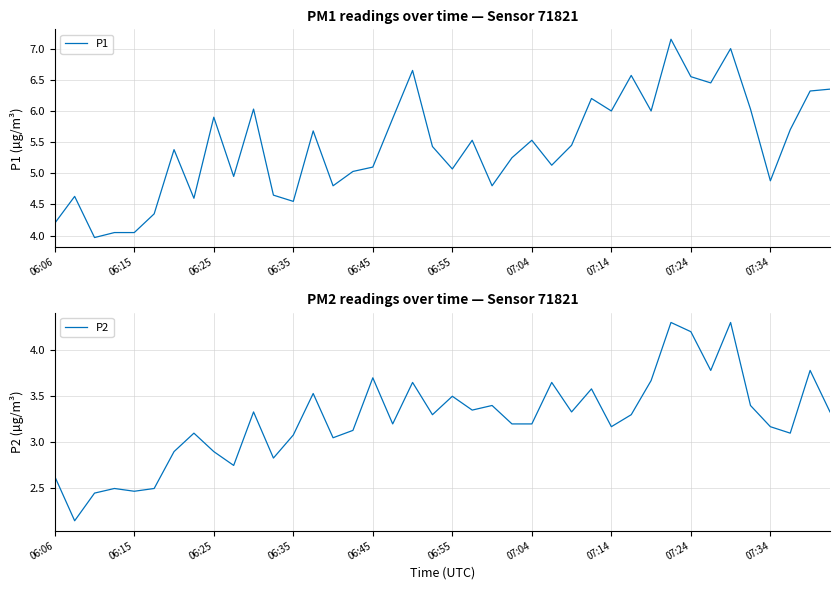

True or false: P1 has a value of 8.9 at 06:45.

False